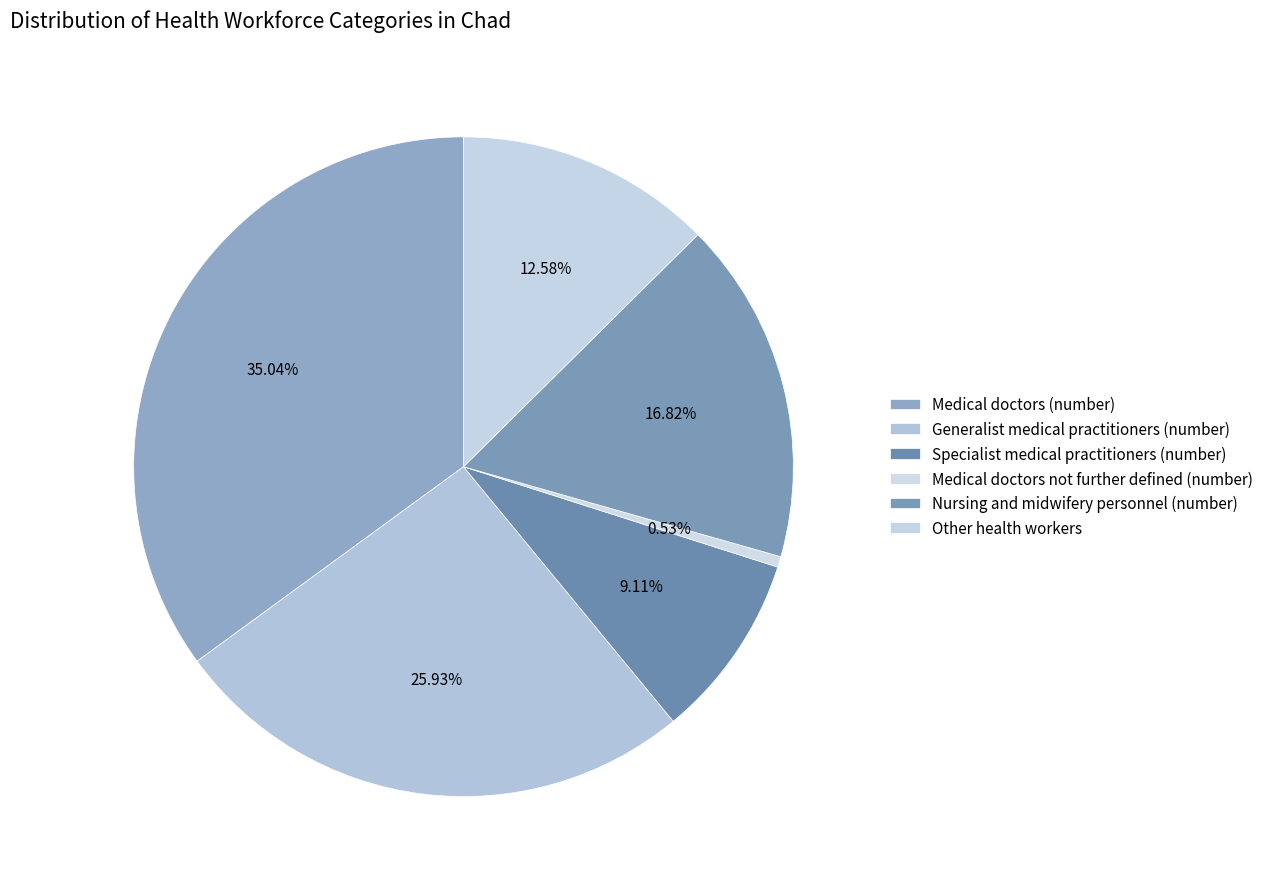

What is the smallest slice in the pie chart?

Medical doctors not further defined (number)